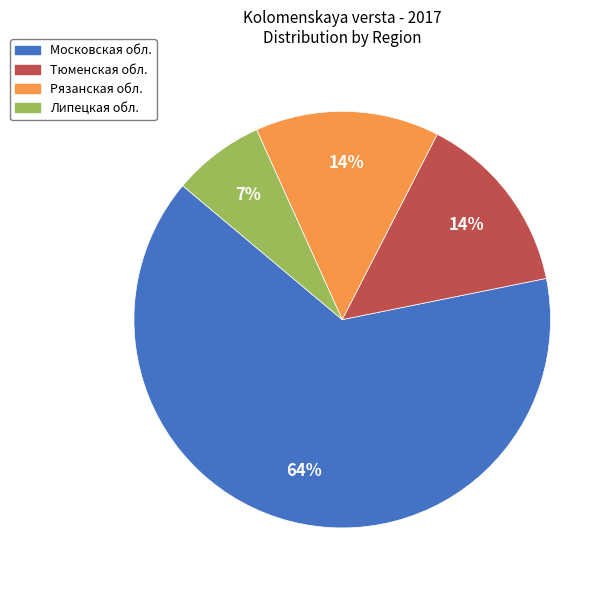

Which category accounts for the majority?

Московская обл.